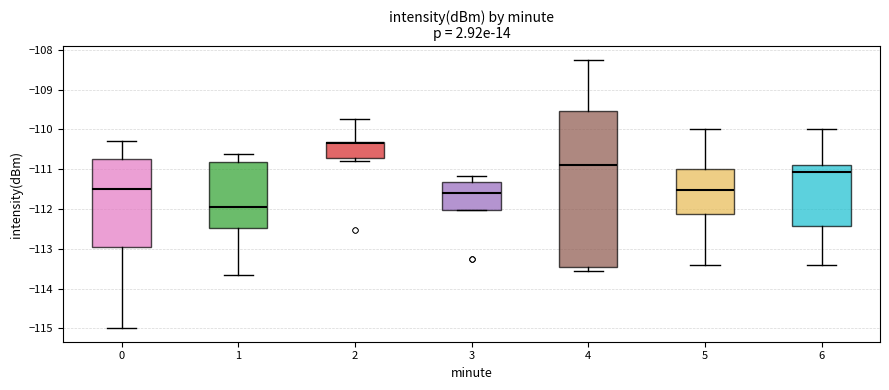

Reading left to right, read every box against the y-axis: the position of its median line, the range the box covers, and the ends of its whiskers. The values are not printed on the chart, so give them approximately, as read against the axis.

0: median -111.5, box -113.0 to -110.7, whiskers -115.0 to -110.3
1: median -111.9, box -112.5 to -110.8, whiskers -113.6 to -110.6
2: median -110.3 (just below the box's upper edge), box -110.7 to -110.3, whiskers -110.8 to -109.7
3: median -111.6, box -112.0 to -111.3, whiskers -112.0 to -111.2
4: median -110.9, box -113.5 to -109.5, whiskers -113.6 to -108.2
5: median -111.5, box -112.1 to -111.0, whiskers -113.4 to -110.0
6: median -111.1, box -112.4 to -110.9, whiskers -113.4 to -110.0